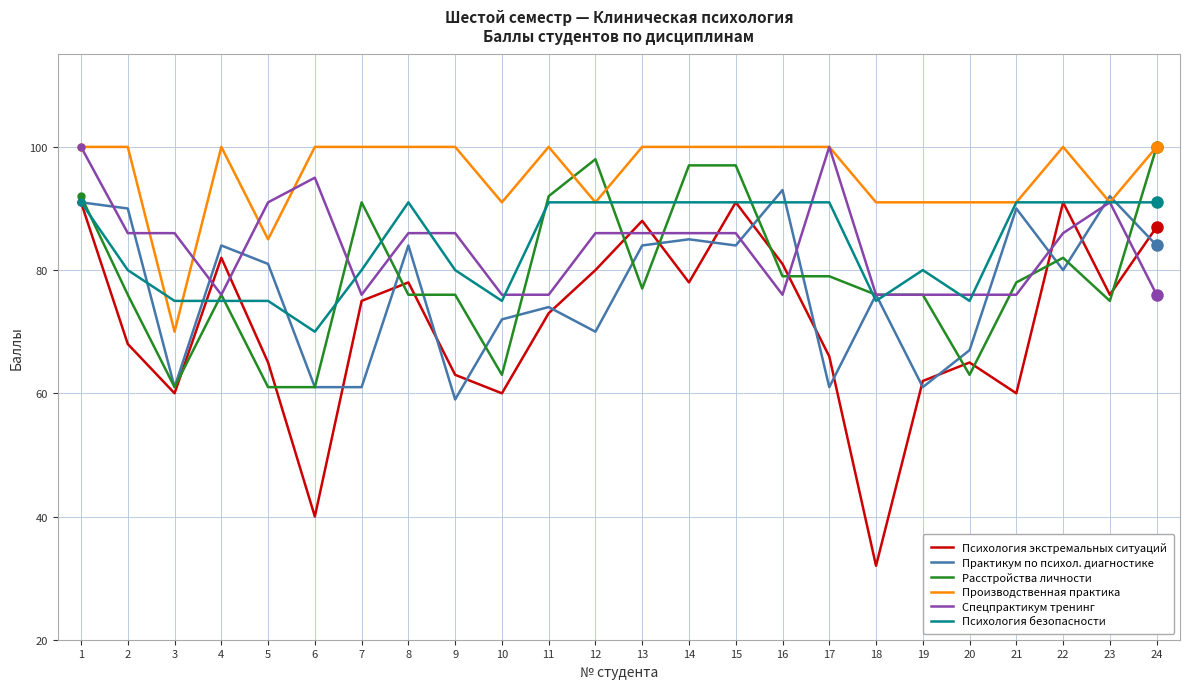

The Спецпрактикум тренинг series shows 100 at 17. True or false?

True